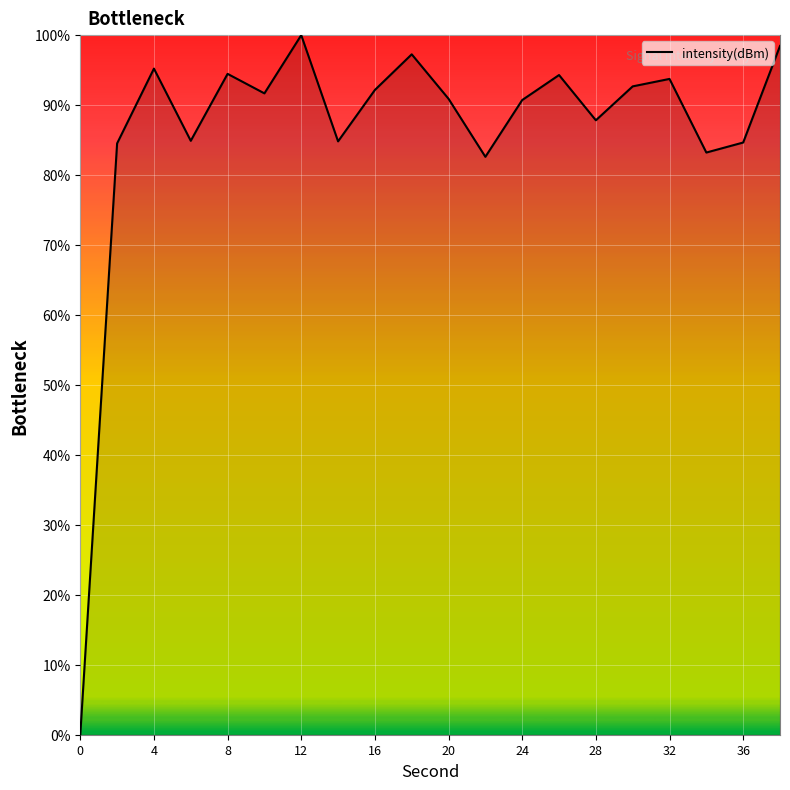

What is the greatest value displayed?

100.0